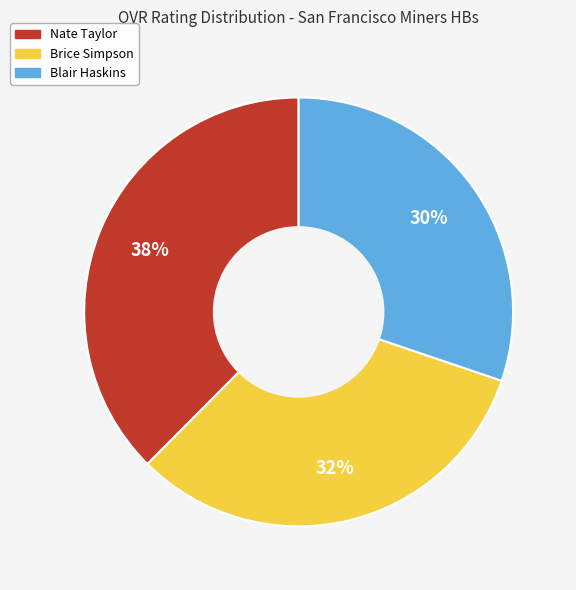

Which slice is the largest?

Nate Taylor